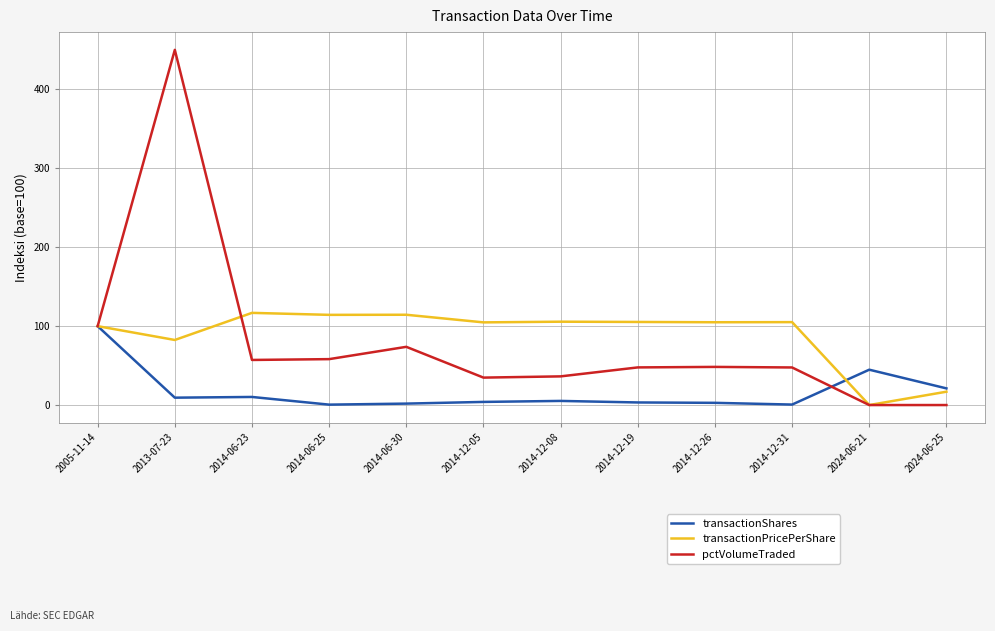

What is the maximum value shown in the chart?

450.2